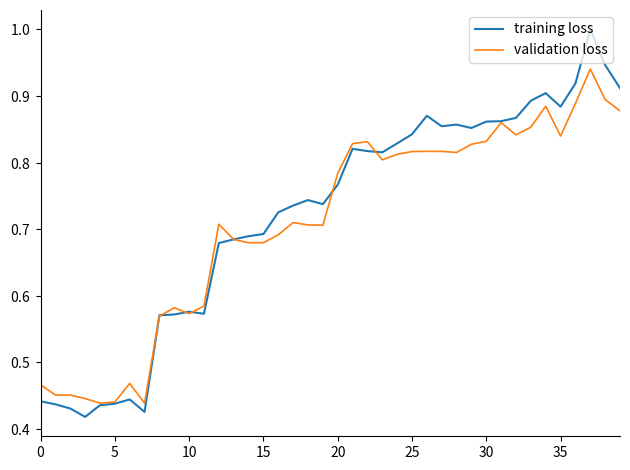

At which category is the sum across all series the highest?

37